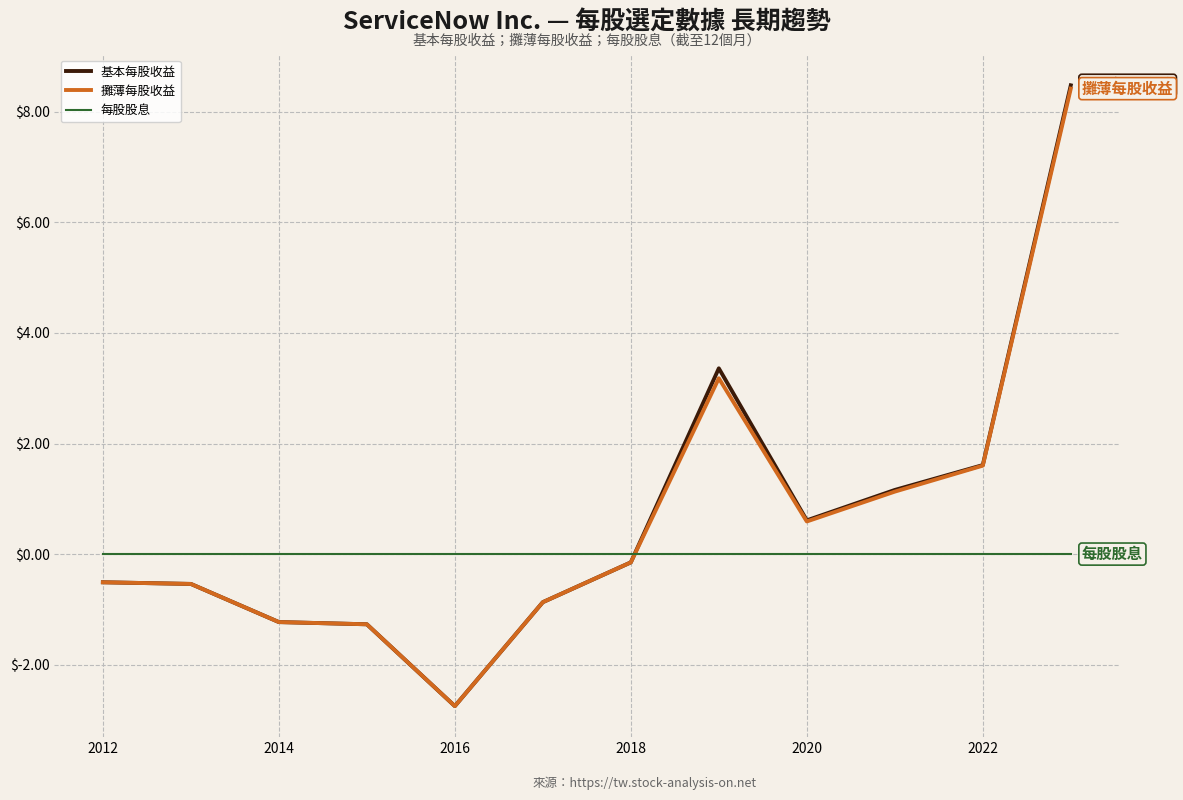

True or false: 每股股息 and 基本每股收益 intersect in this chart.

True